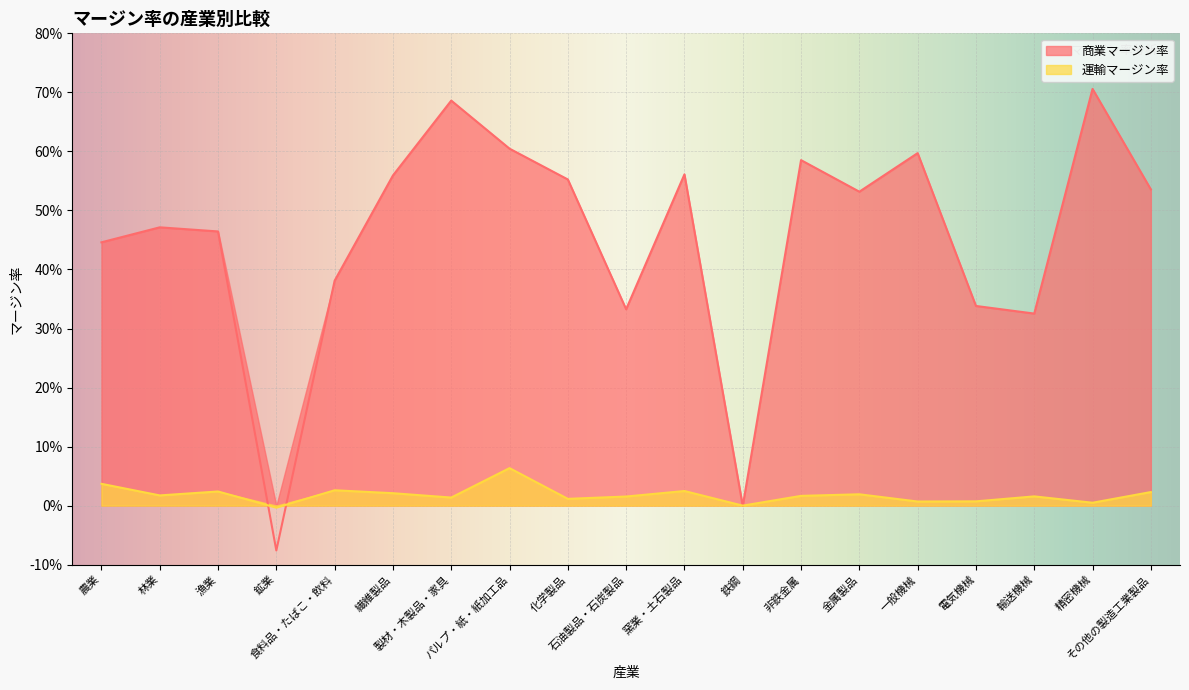

True or false: 商業マージン率 has a value of 0.6 at 繊維製品.

True